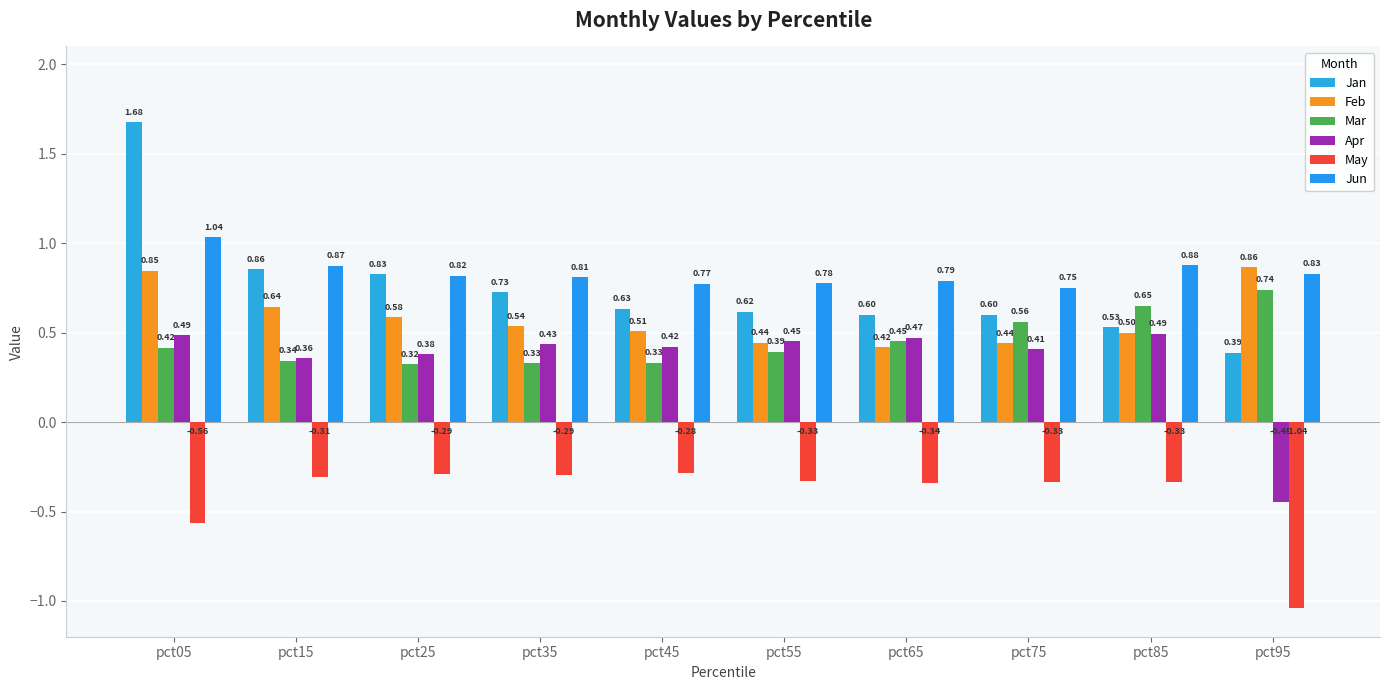

Reading left to right, extract all data points from this chart.

Jan: 1.7	0.9	0.8	0.7	0.6	0.6	0.6	0.6	0.5	0.4
Feb: 0.8	0.6	0.6	0.5	0.5	0.4	0.4	0.4	0.5	0.9
Mar: 0.4	0.3	0.3	0.3	0.3	0.4	0.5	0.6	0.7	0.7
Apr: 0.5	0.4	0.4	0.4	0.4	0.5	0.5	0.4	0.5	-0.4
May: -0.6	-0.3	-0.3	-0.3	-0.3	-0.3	-0.3	-0.3	-0.3	-1.0
Jun: 1.0	0.9	0.8	0.8	0.8	0.8	0.8	0.8	0.9	0.8